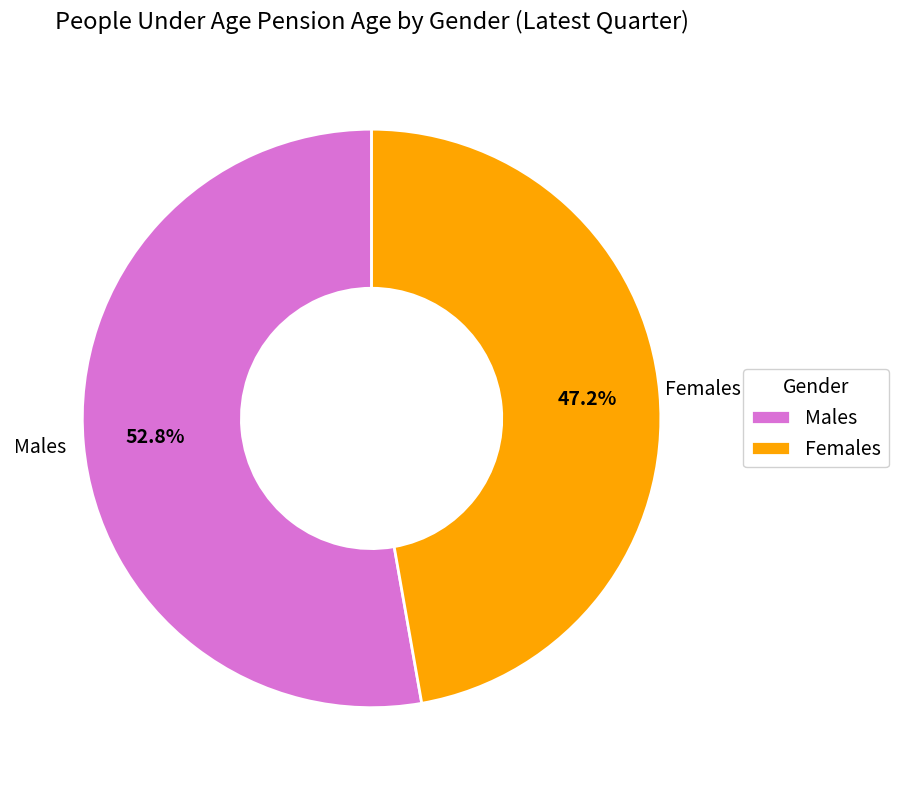

Which slice is the smallest?

Females